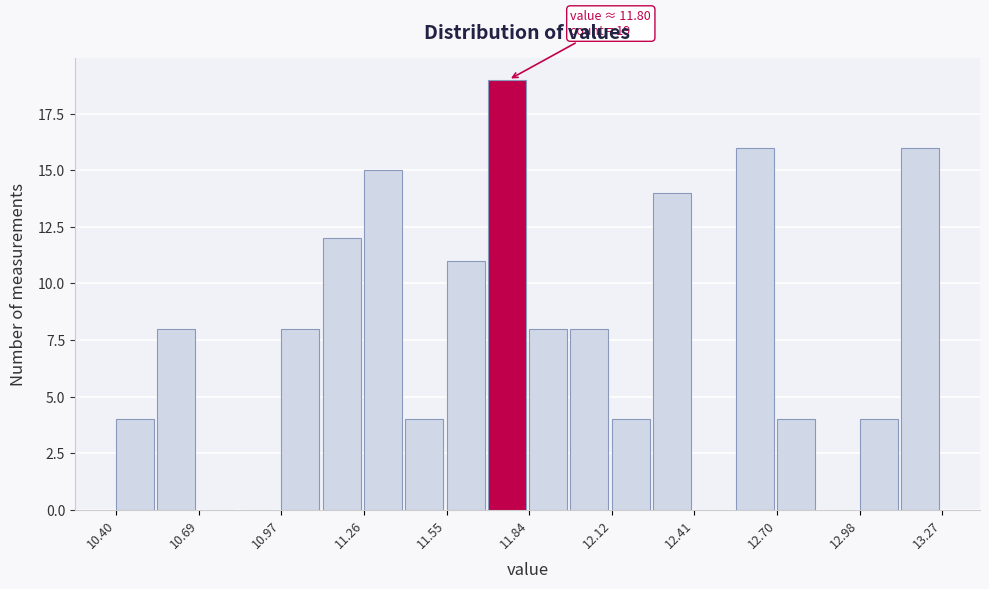

Around what value on the x-axis is the tallest bar? Give the approximate position of its centre, as read against the axis.

11.75